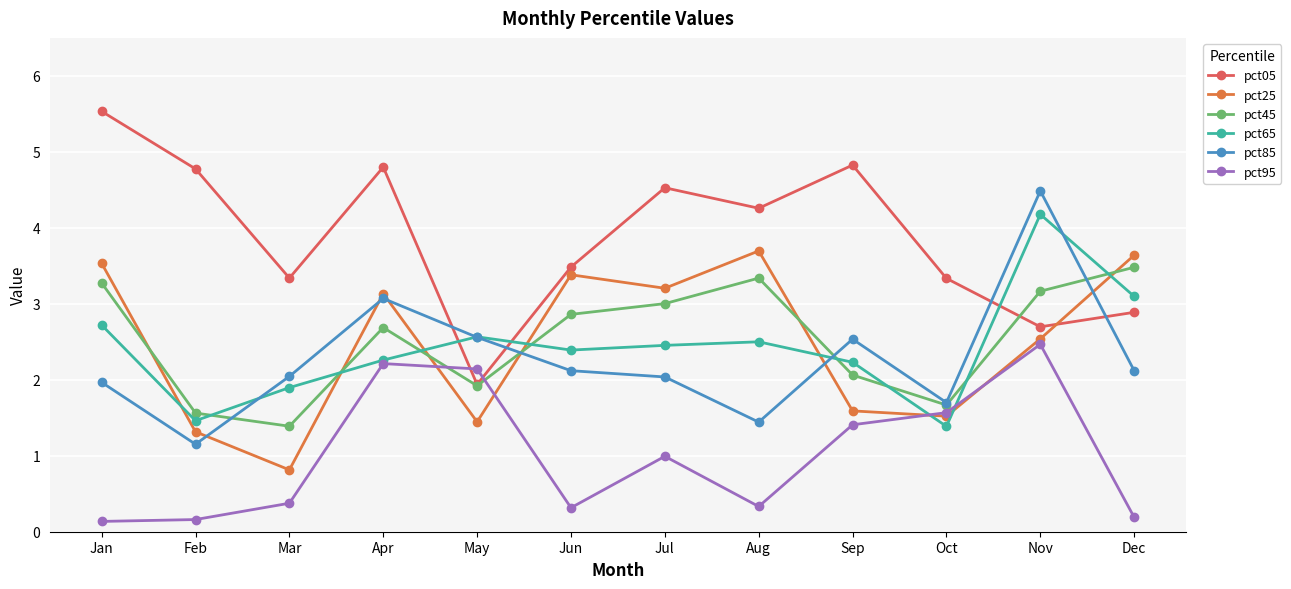

At which label does pct65 first exceed 2?

Jan